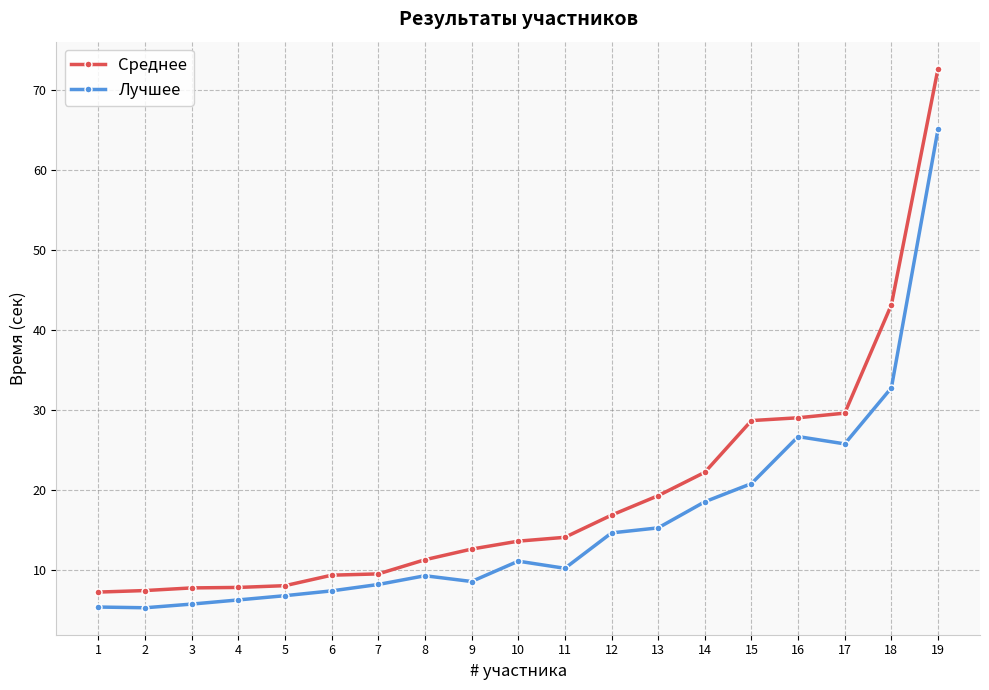

At which category is the sum across all series the highest?

19